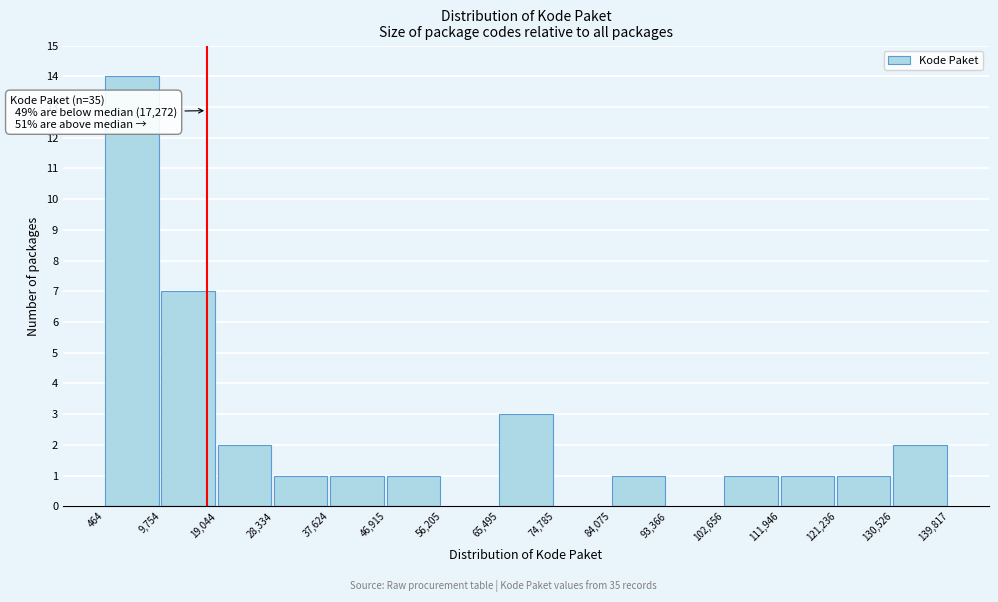

Which range on the x-axis has the tallest bar?

464 to 9,754